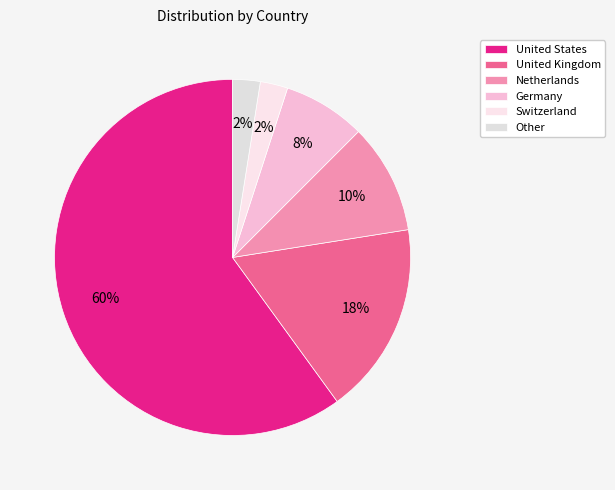

What percentage is the United States slice, to the nearest percent?

60%